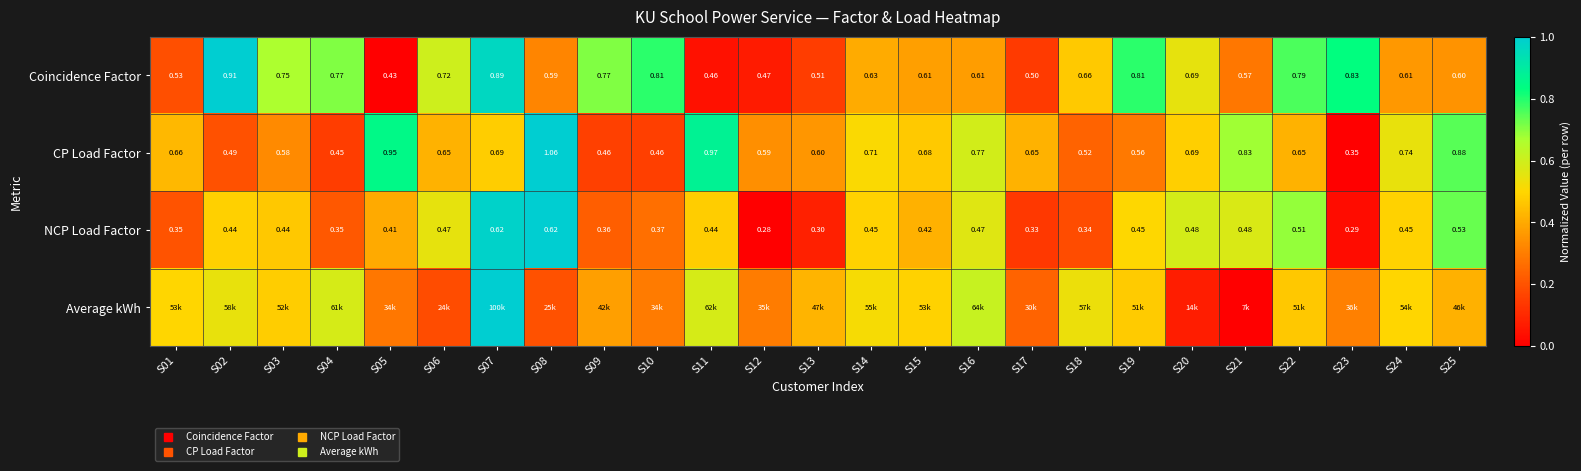

How many distinct data groups are displayed?

4